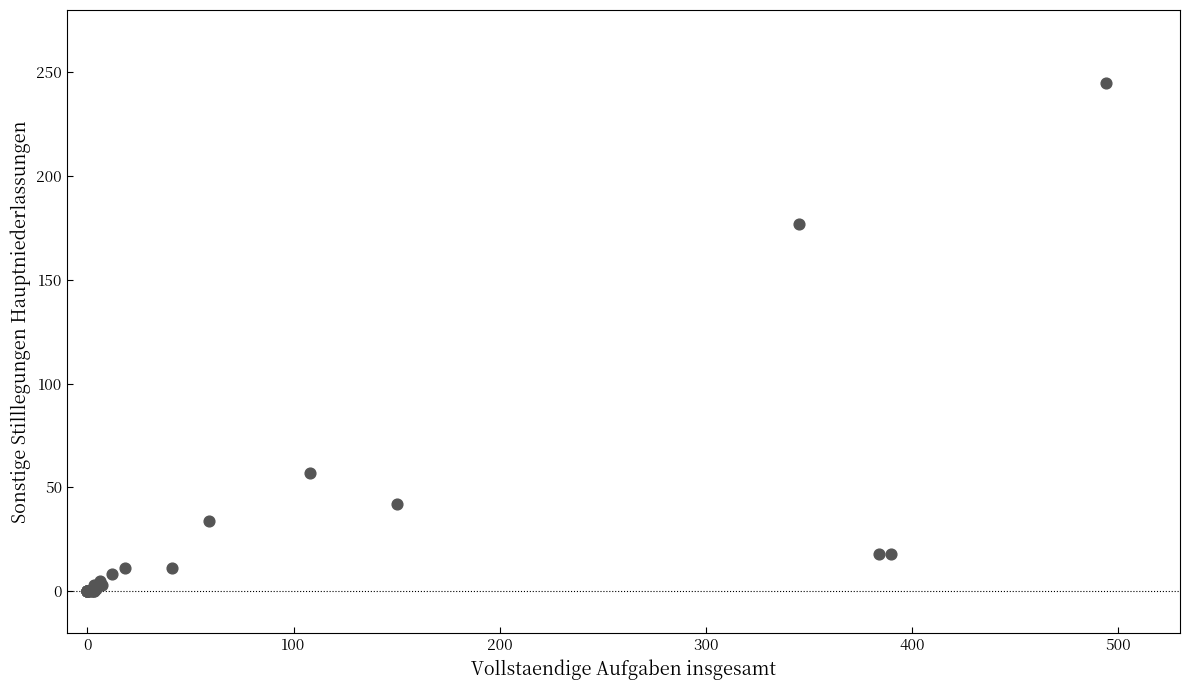

What Y value in the scatter plot is closest to 122?

177